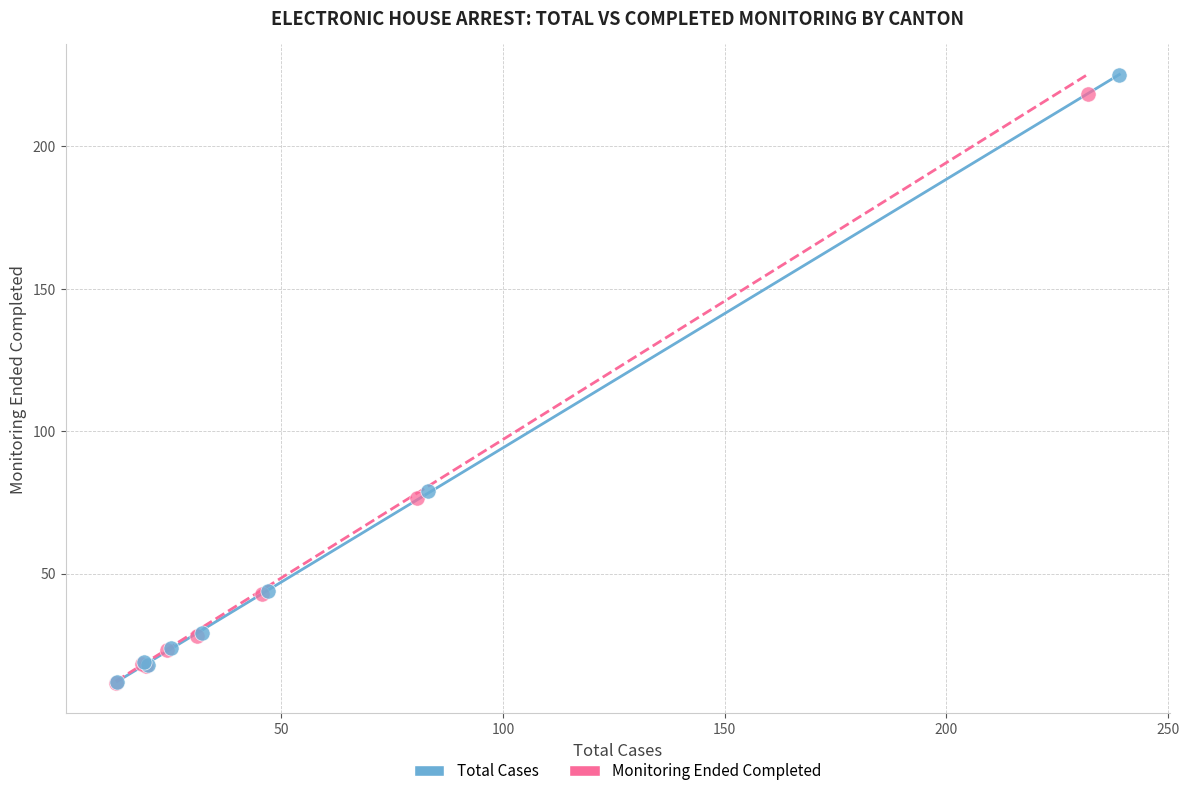

Which series has the widest spread of Y values?

Total Cases